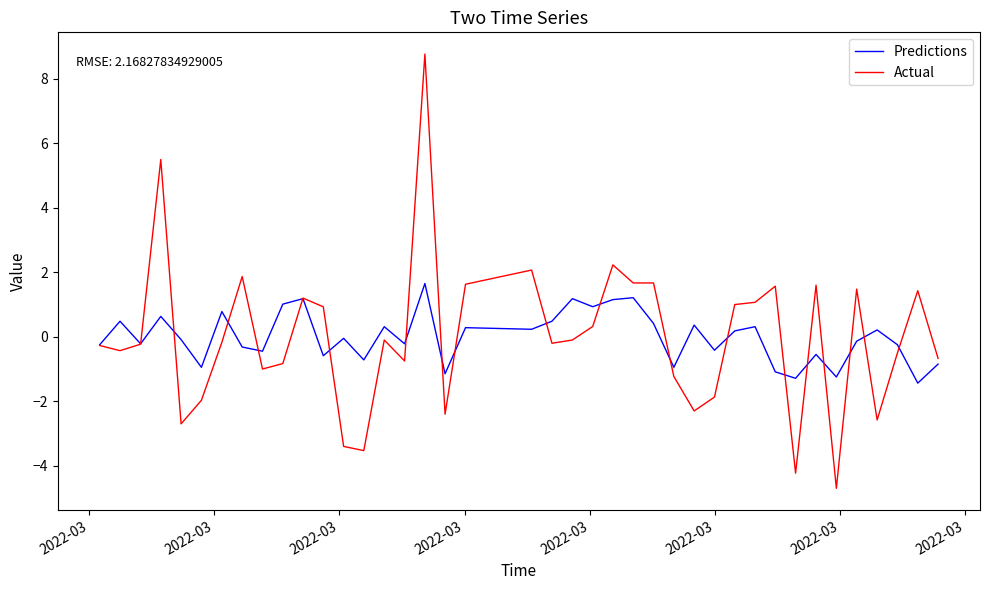

What is the highest value of the Actual series?

8.8